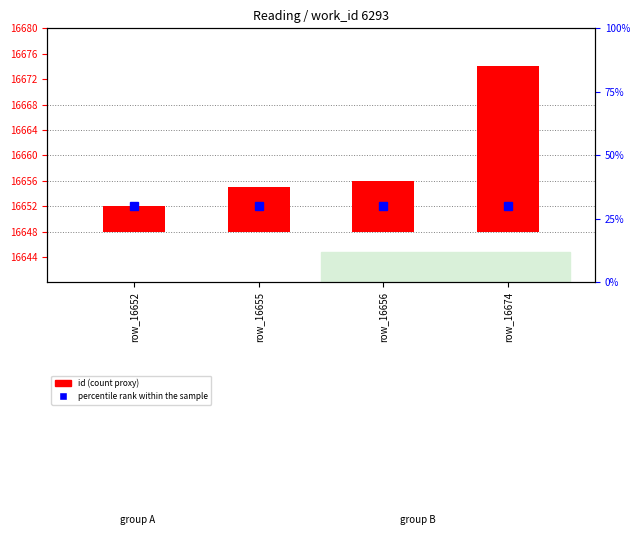

List the labels in order of value, smallest first.

row_16652, row_16655, row_16656, row_16674